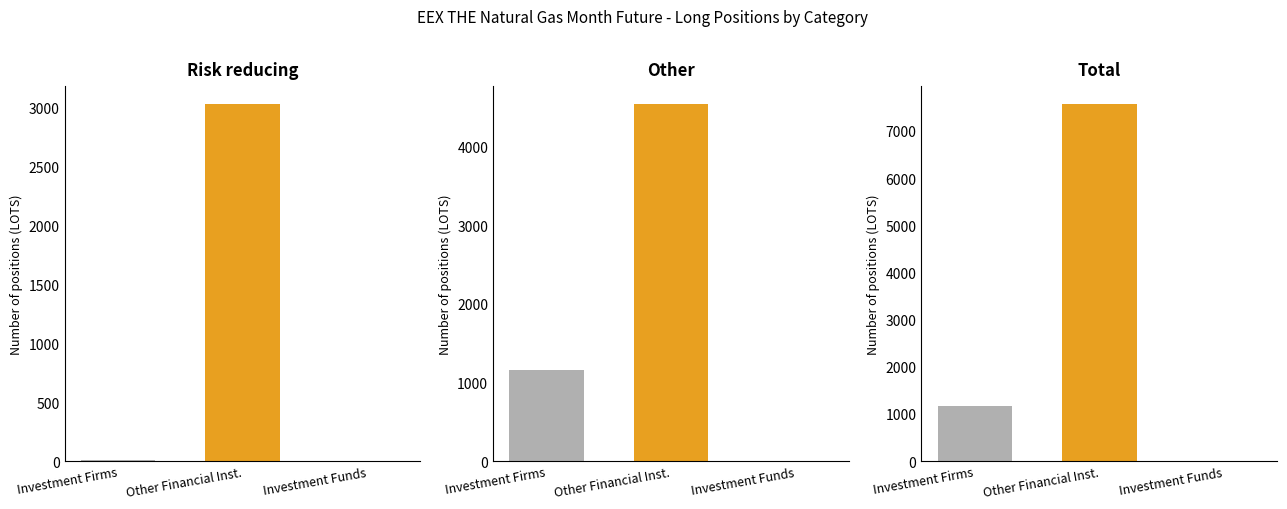

Which category has the highest value across all series?

Other Financial Inst.